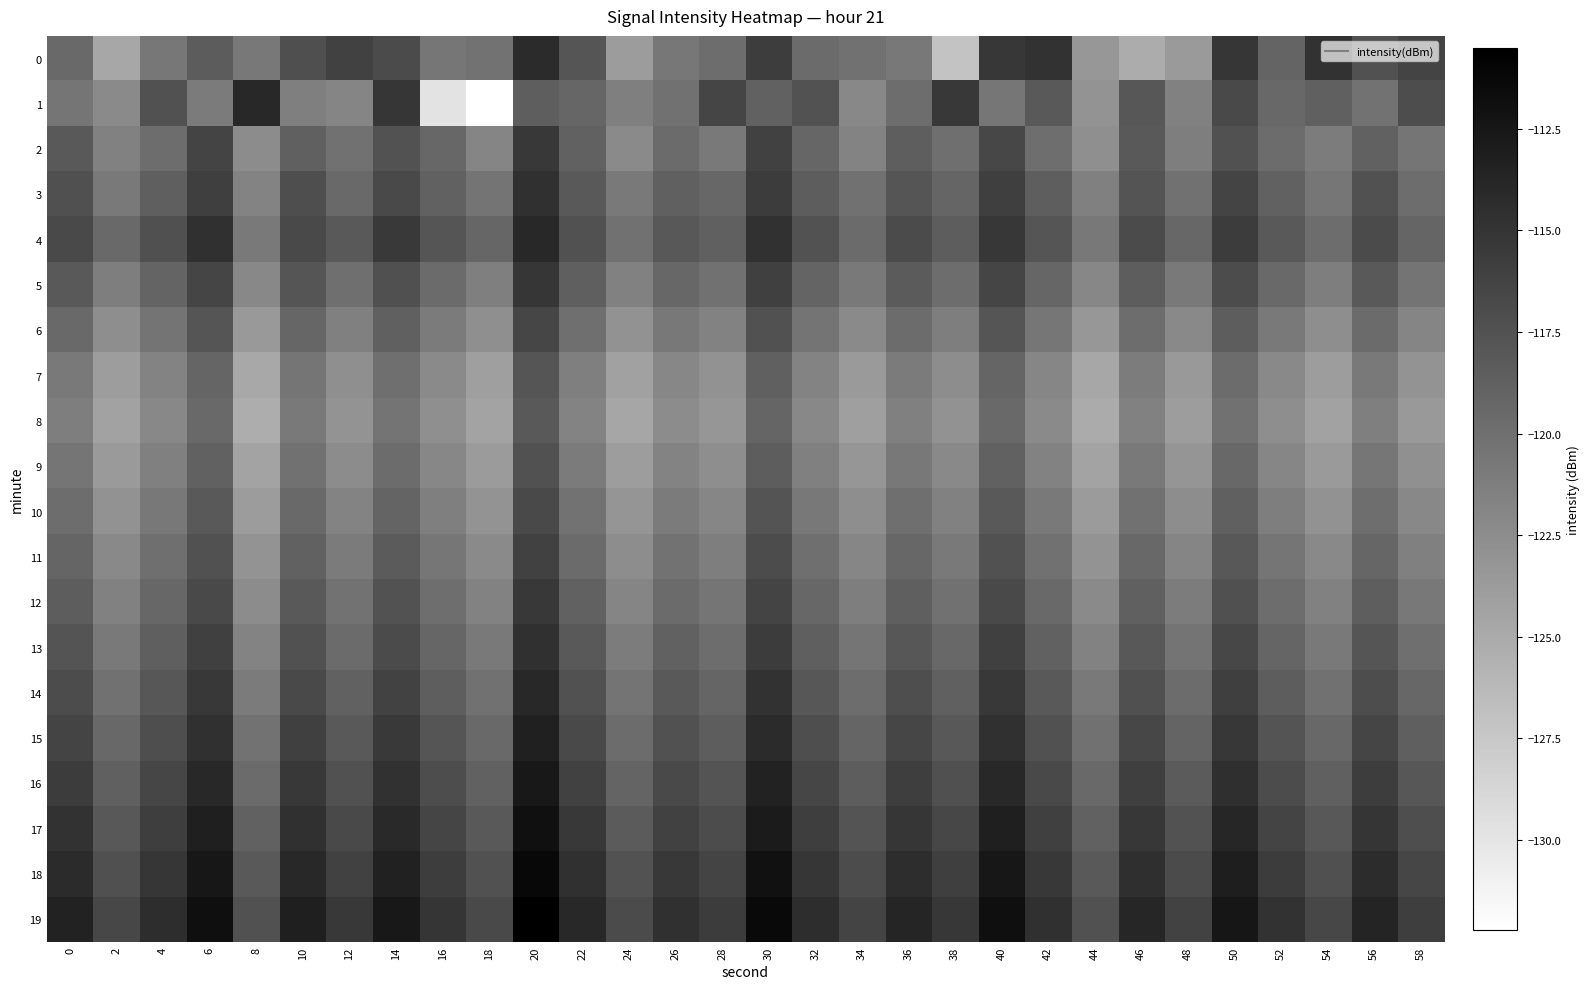

Which series has the widest spread of values?

1